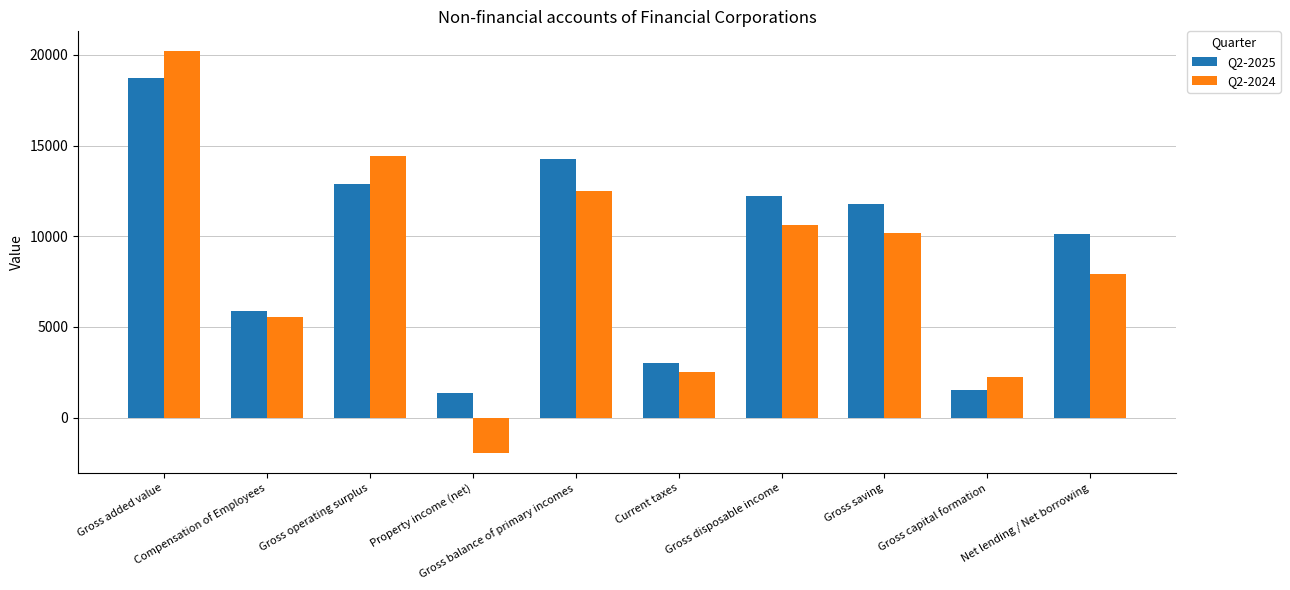

At which category is the sum across all series the highest?

Gross added value